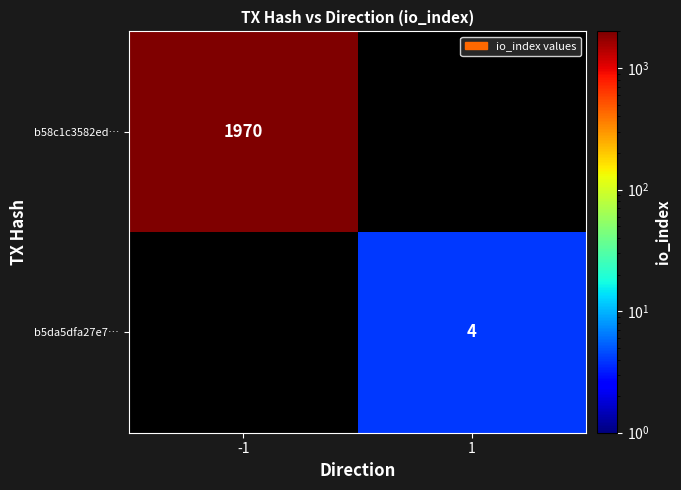

The value of b5da5dfa27e7… at 1 is 2. True or false?

False